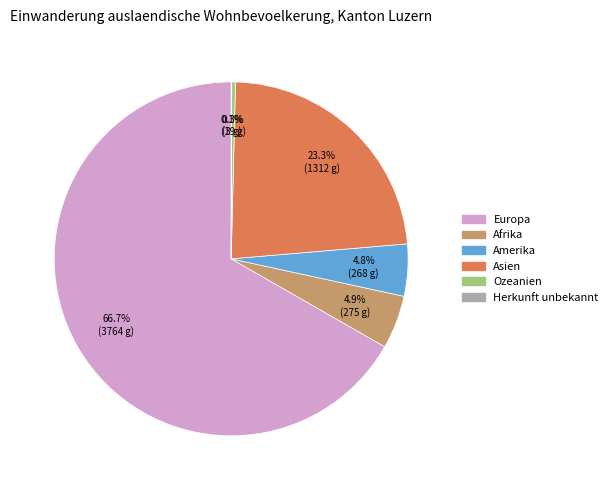

Is there any slice that represents more than half of the pie?

Yes